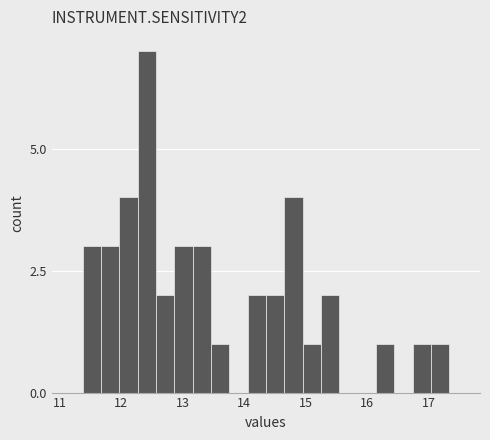

Around what value on the x-axis is the tallest bar? Give the approximate position of its centre, as read against the axis.

12.4